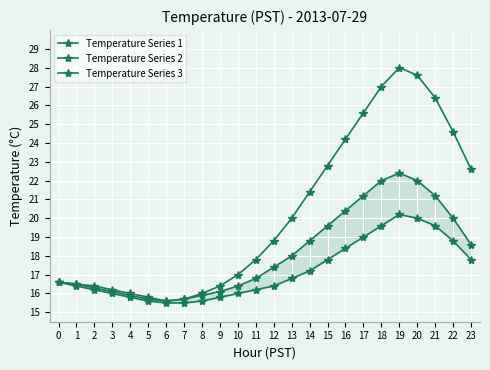

Where is the first local maximum for Temperature Series 3?

19